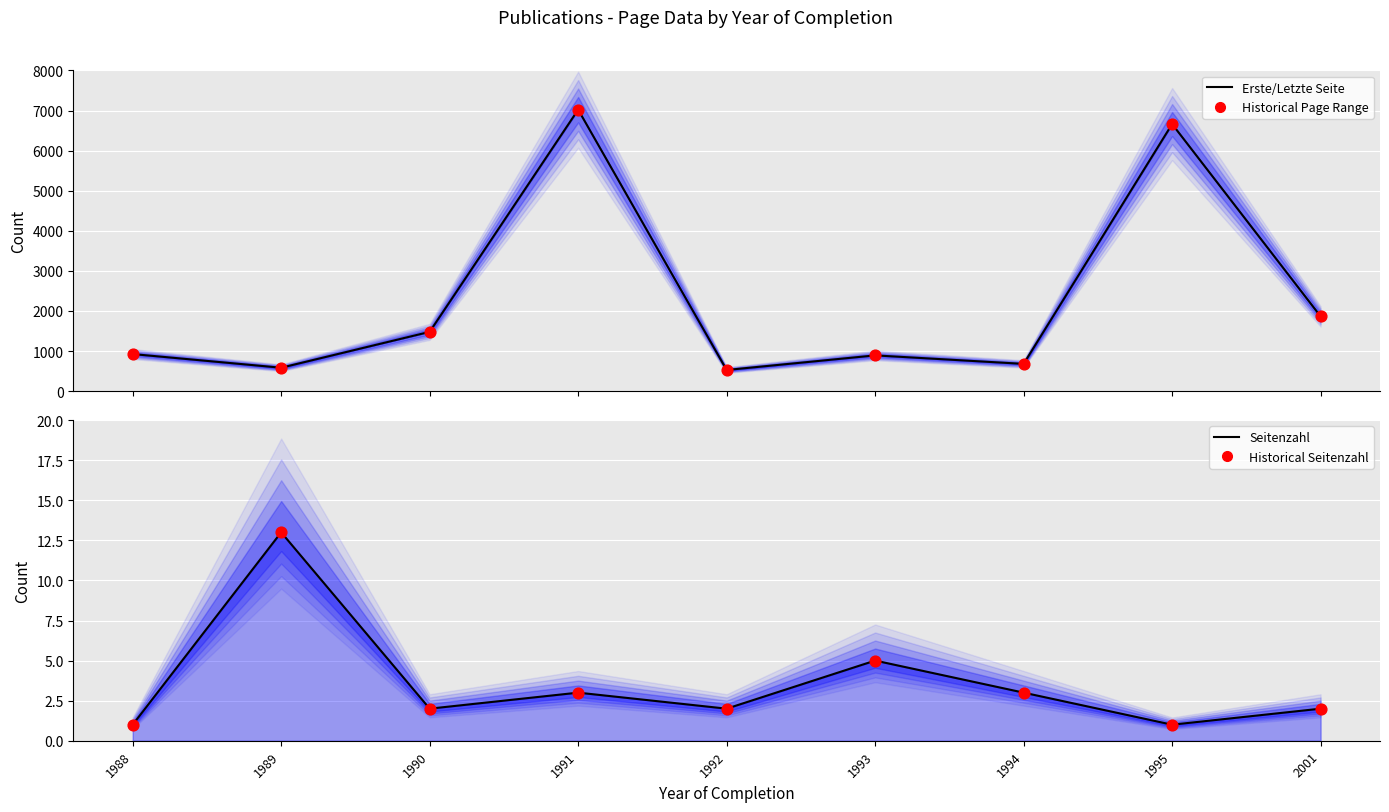

At which category is the sum across all series the highest?

1991